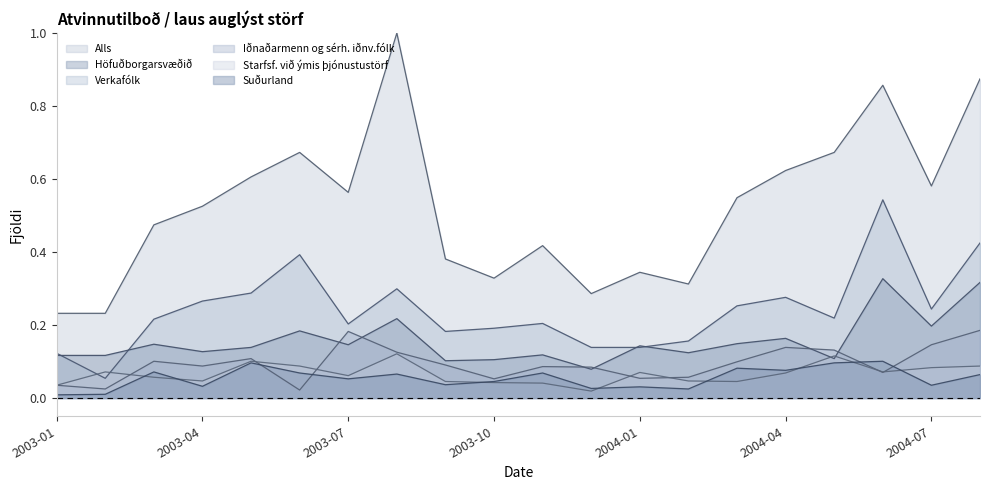

What is the difference between the maximum and minimum values in the Suðurland series?

0.1